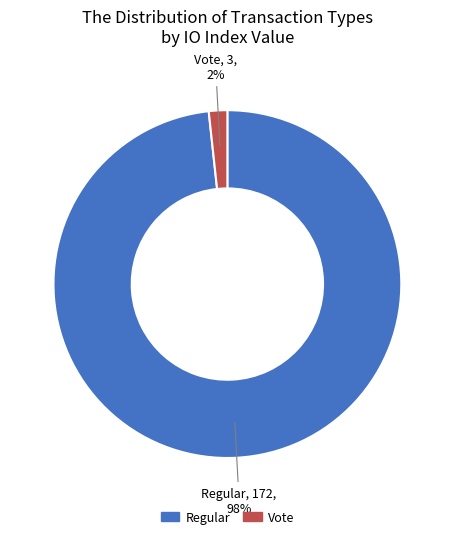

Which category accounts for the majority?

Regular